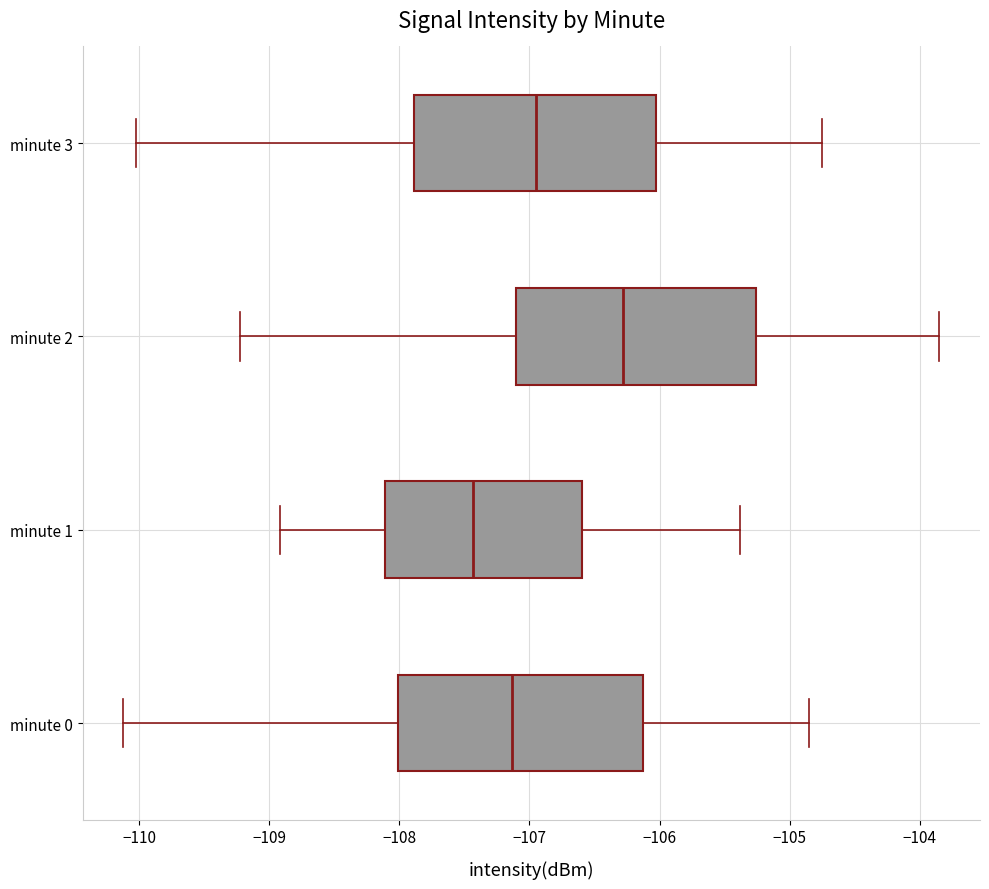

Which box's median line is the furthest to the right?

minute 2